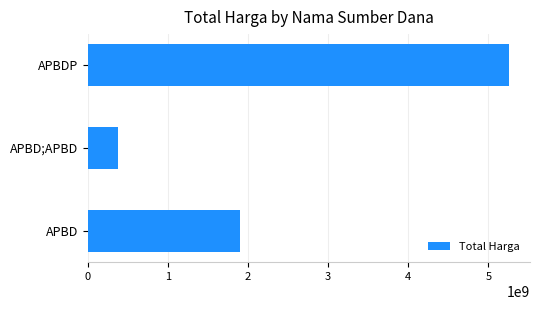

The chart shows a value of 3167953822 at APBD. True or false?

False